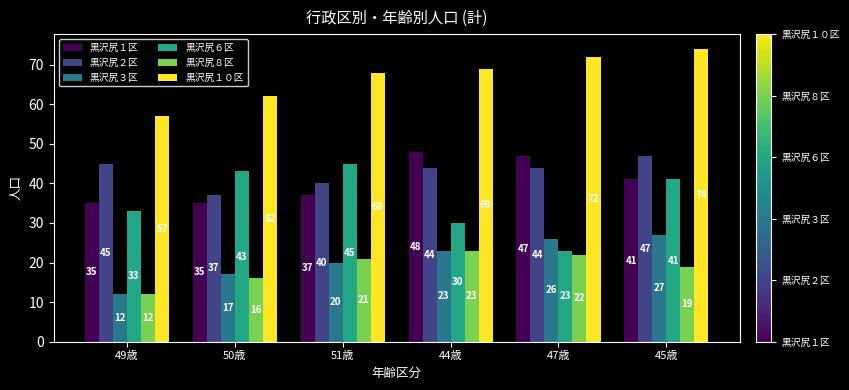

What is the lowest value of the 黒沢尻３区 series?

12